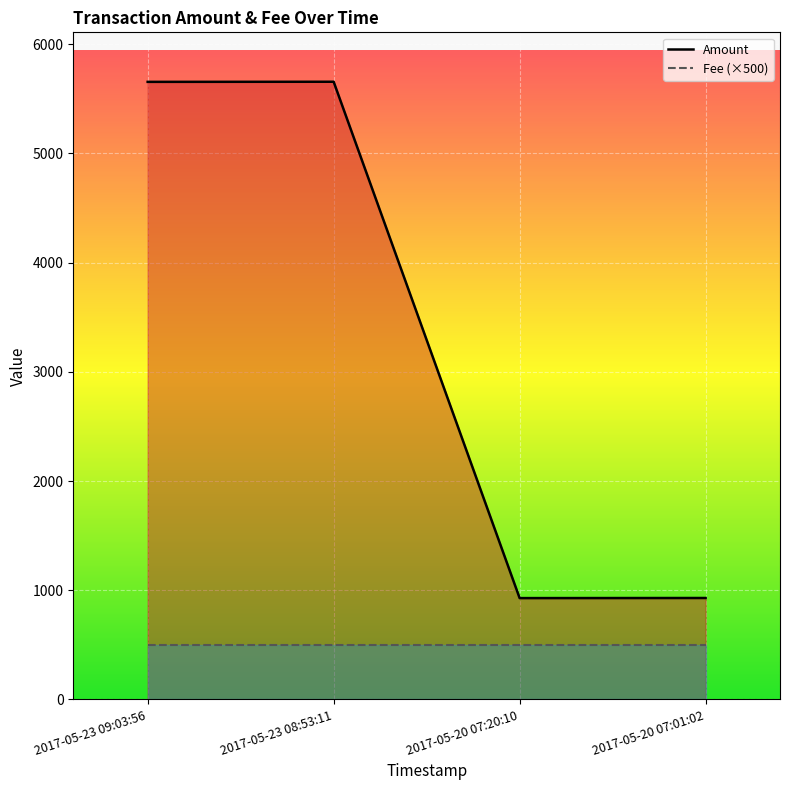

True or false: the data shows 1295 at 2017-05-20 07:20:10.

False